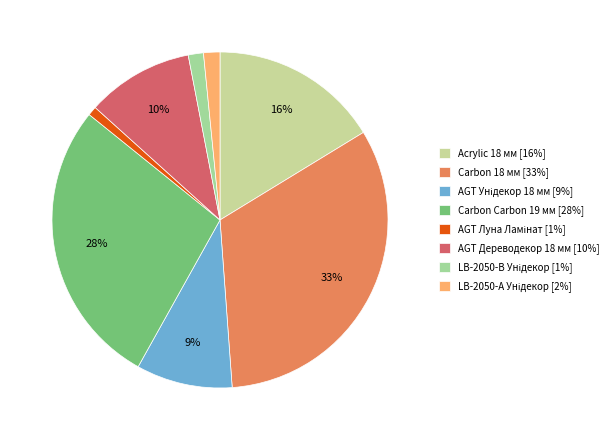

How many slices are in this pie chart?

8